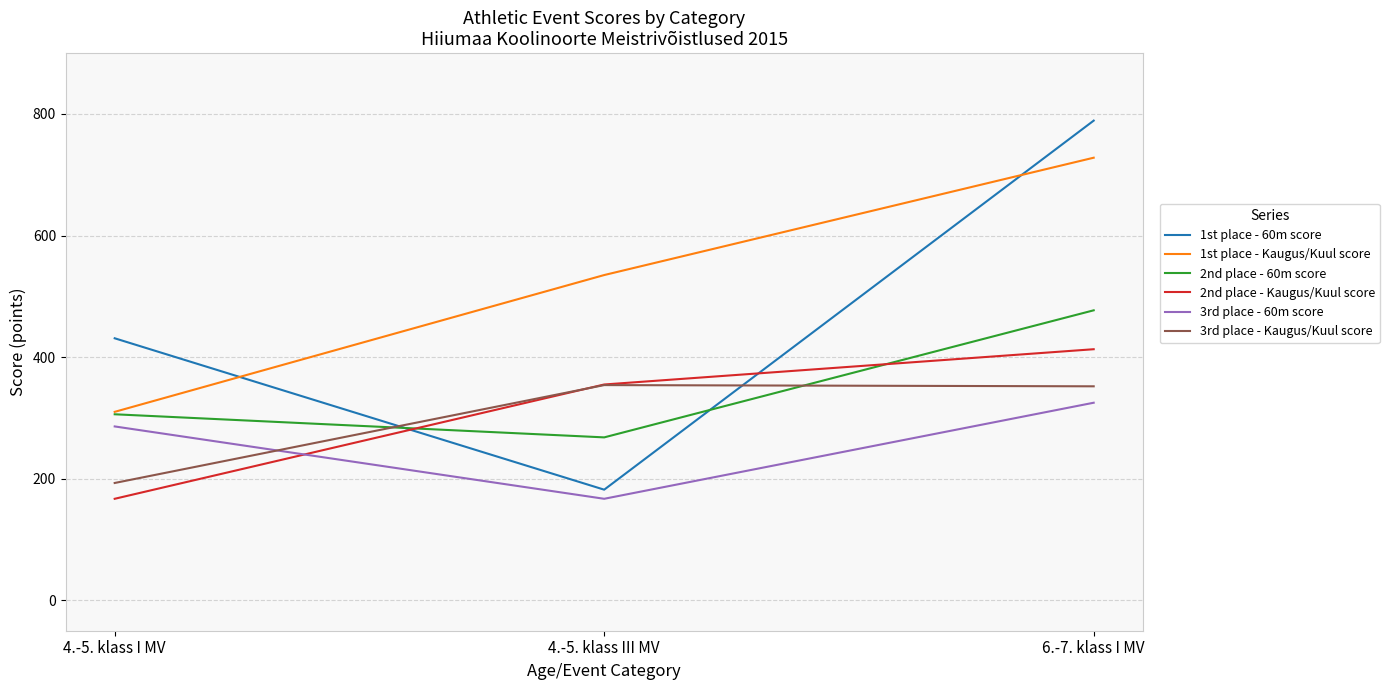

The value of 1st place - Kaugus/Kuul score at 4.-5. klass I MV is 536. True or false?

False